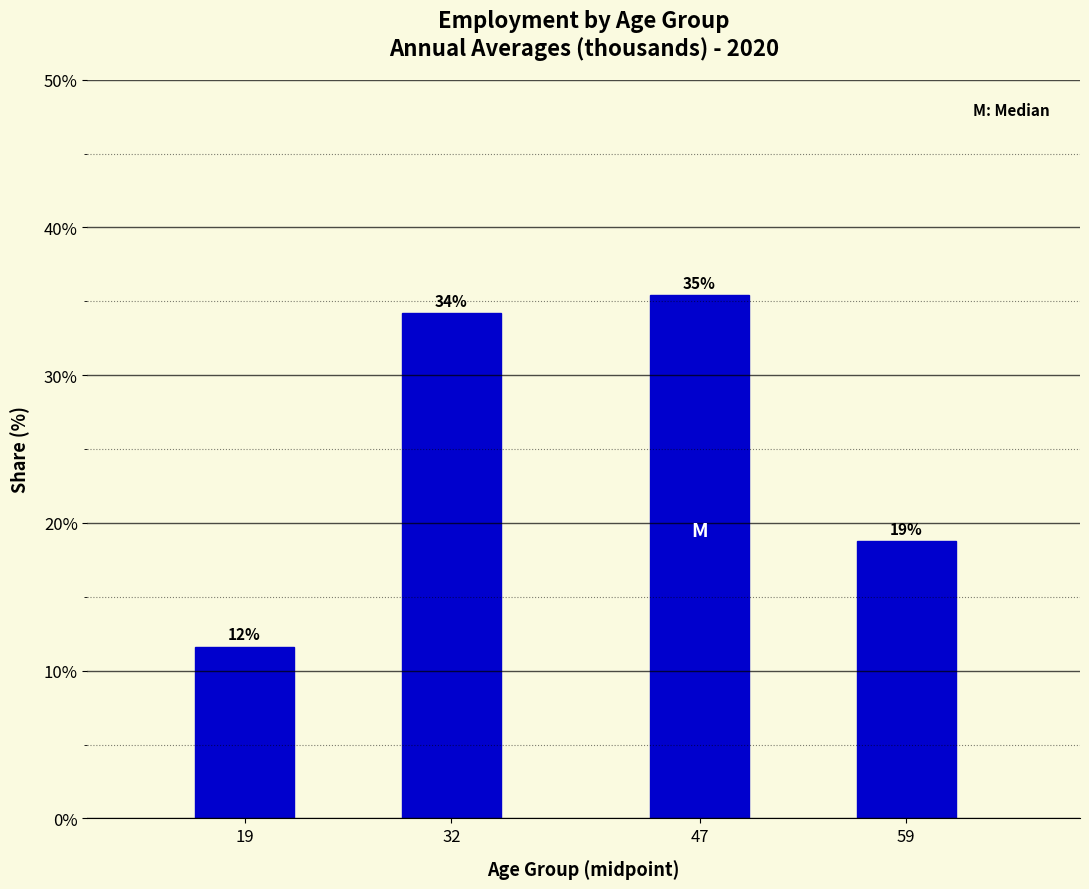

Are the bars horizontal?

No